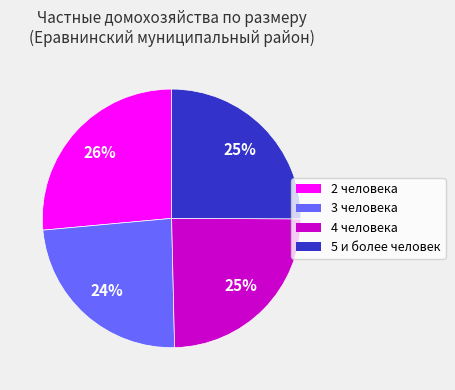

To the nearest percent, what is the average slice percentage?

25%